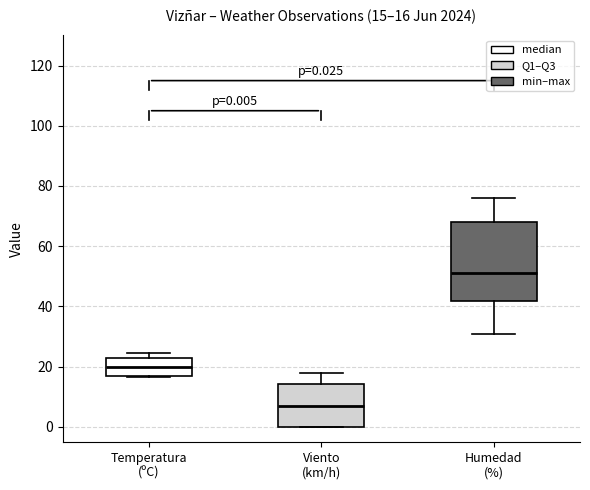

Which box has the lowest median line?

Viento (km/h)